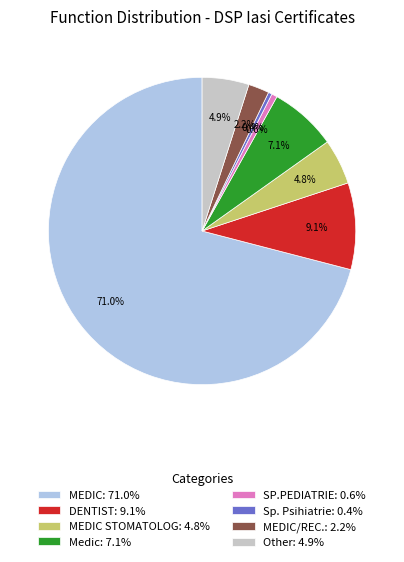

Is there a majority slice in this chart?

Yes